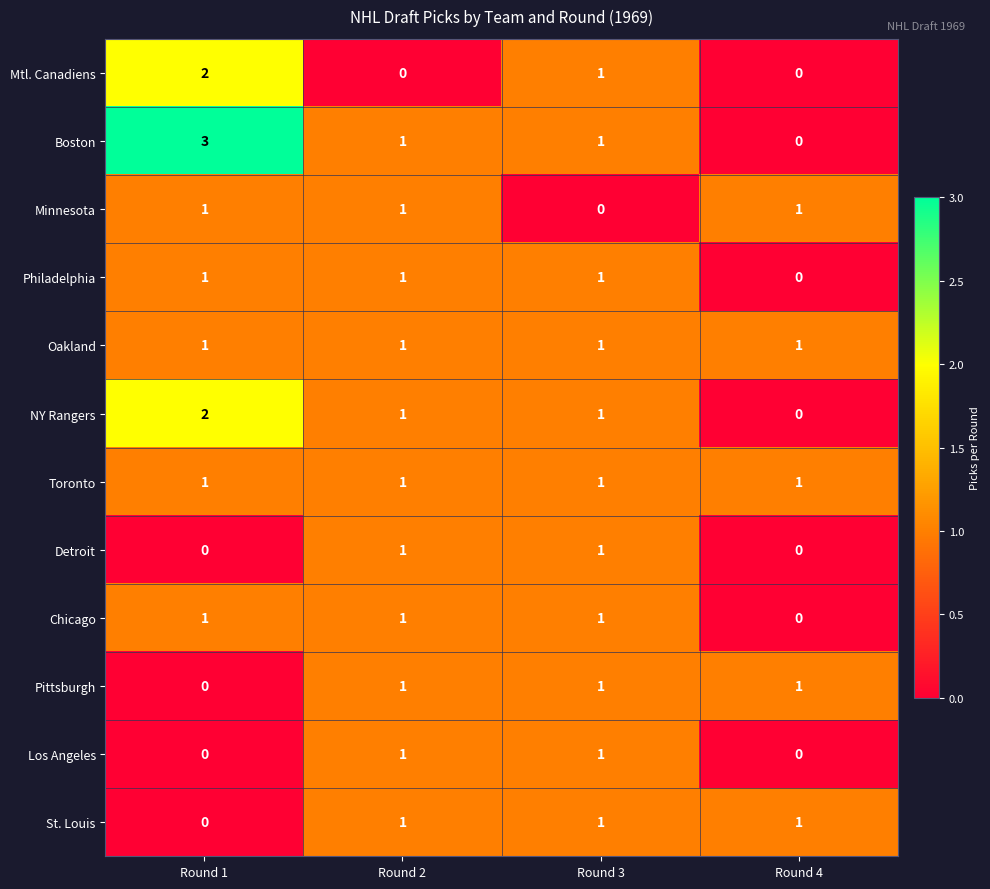

What is the total value across all series at Round 4?

5